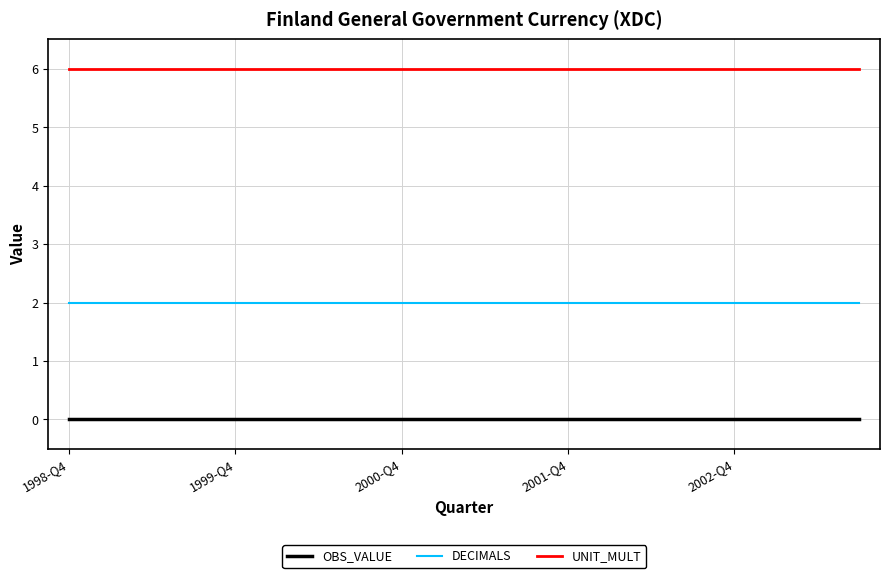

List the series in order of their overall mean, lowest first.

OBS_VALUE, DECIMALS, UNIT_MULT